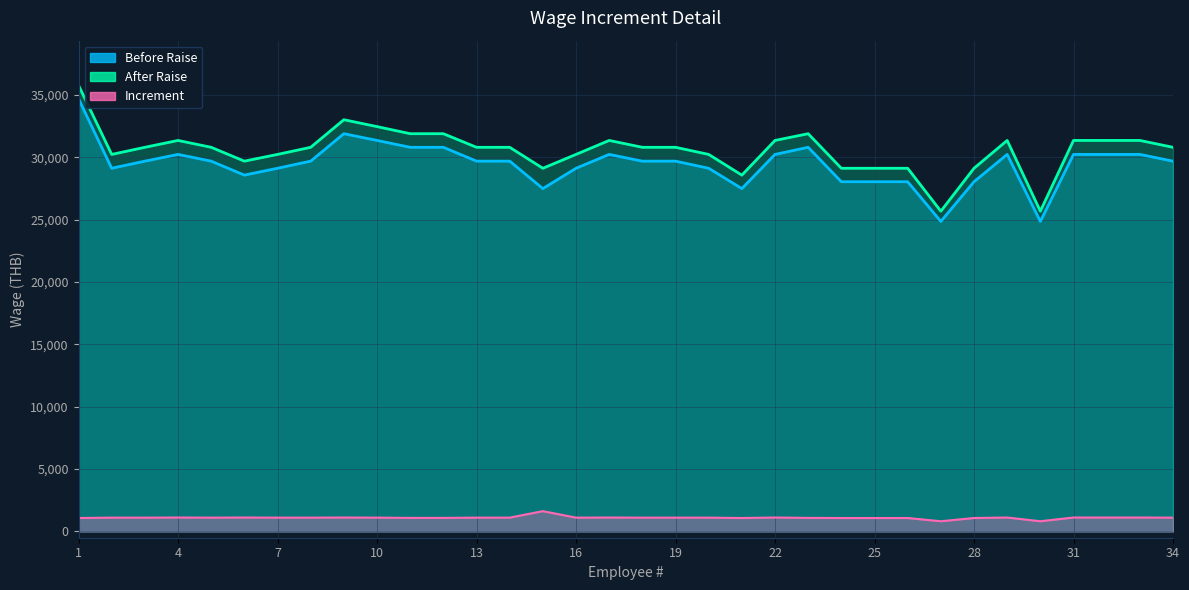

True or false: Before Raise and After Raise intersect in this chart.

False